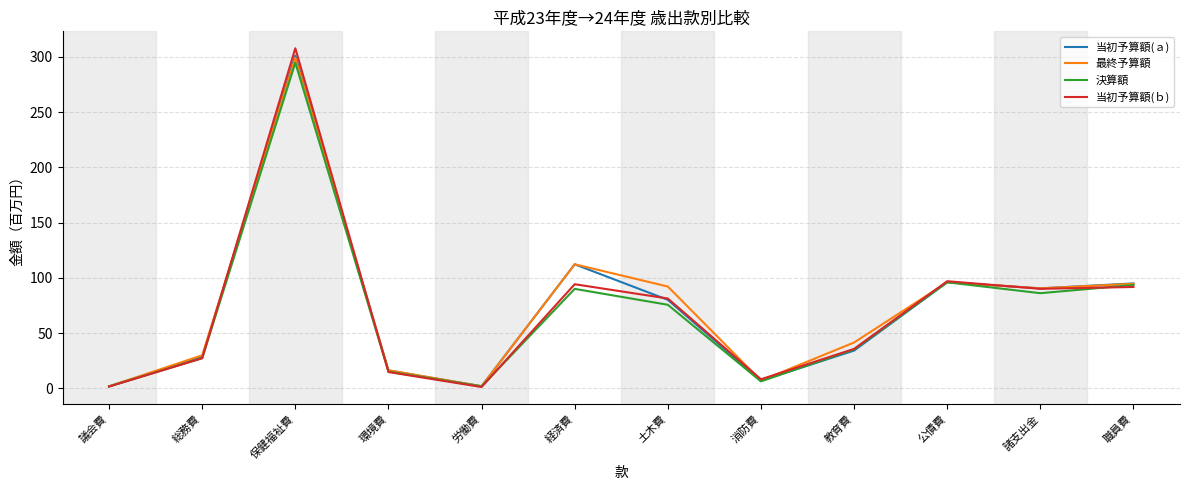

True or false: 最終予算額 has a value of 1.9 at 議会費.

True